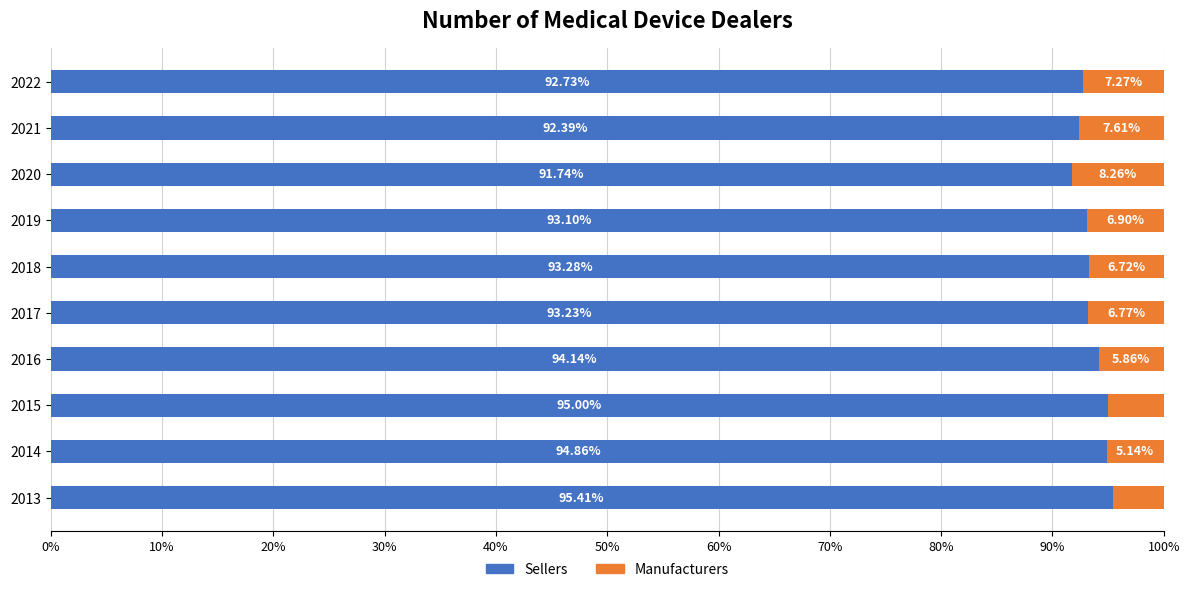

What is the average value of the Sellers series?

93.6